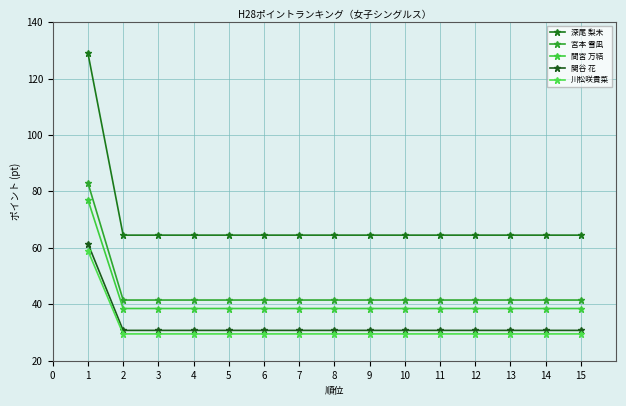

Is the value of 宮本 雪凪 at 4 greater than the value of 川松咲貴菜 at 9?

Yes